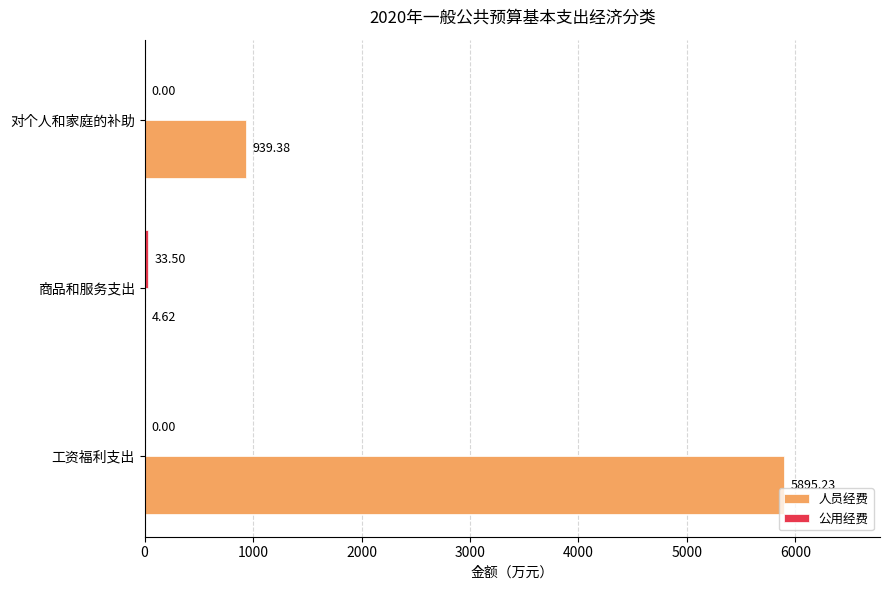

What is the sum of all 人员经费 values?

6839.2